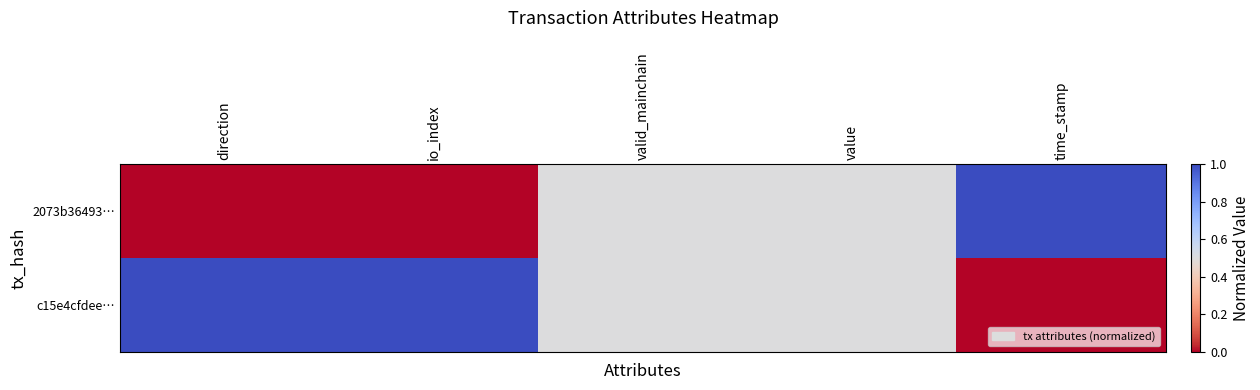

At how many categories does at least one series exceed 0?

5